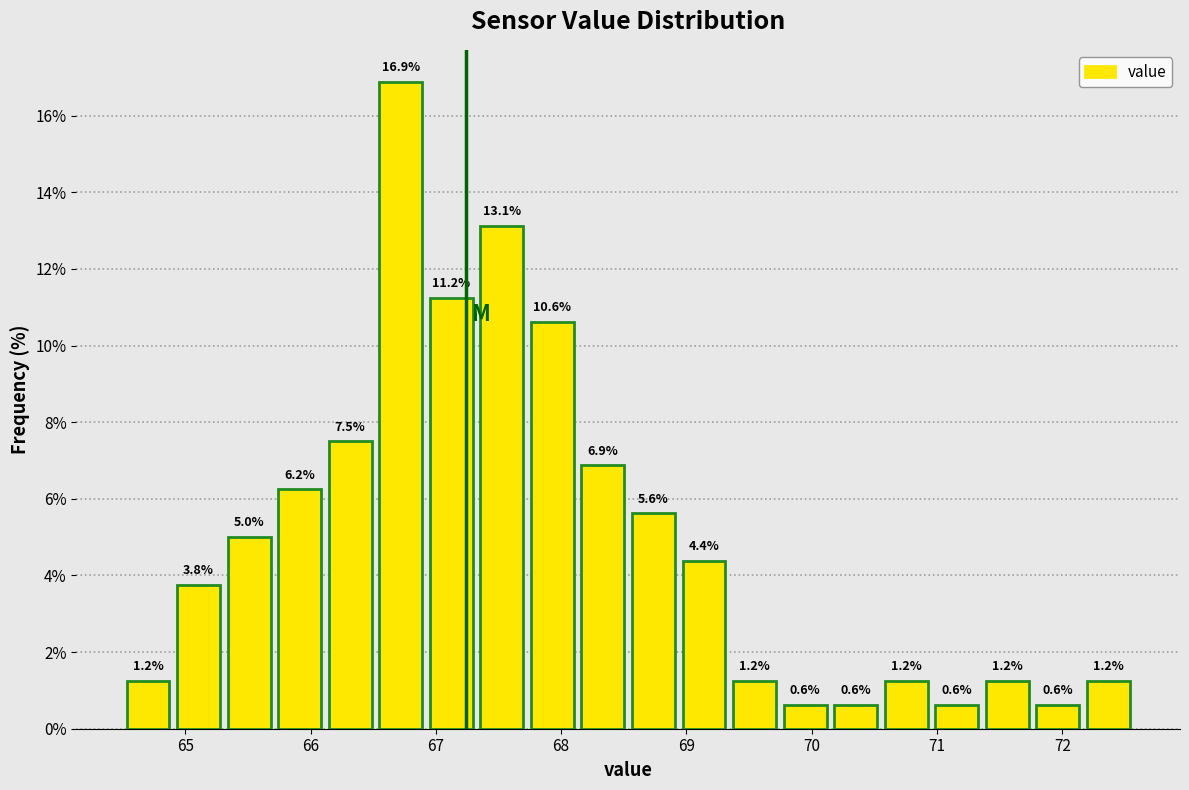

What is the height of the bar covering 68.5 to 68.9 on the x-axis? The bar edges are not printed on the chart, so give them approximately, as read against the axis.

5.6